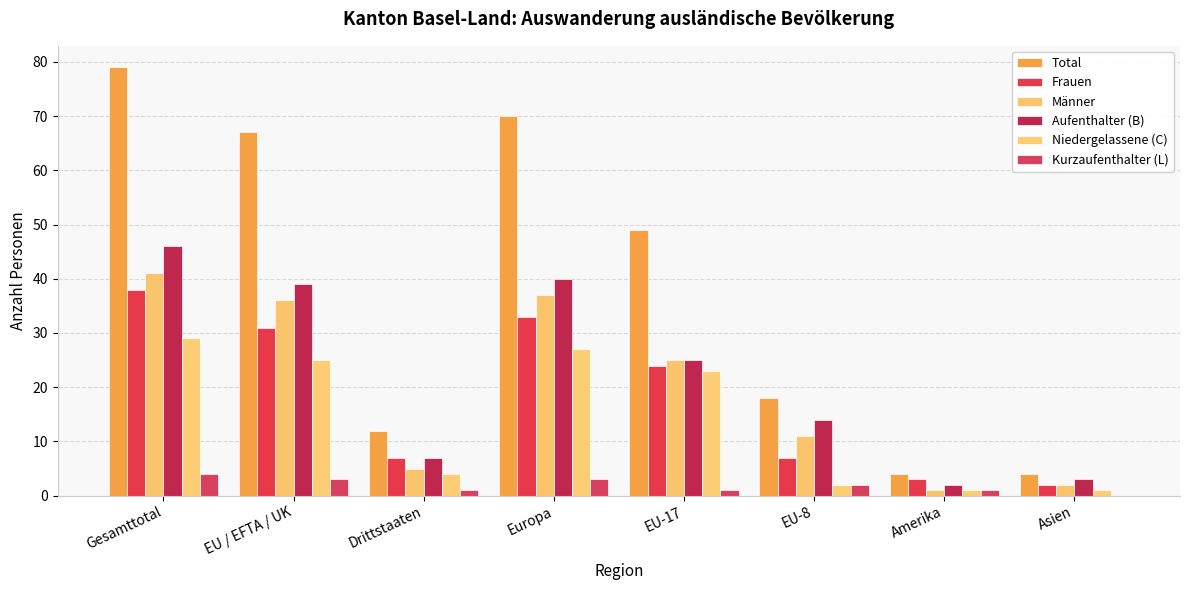

What is the difference between the Frauen values at Amerika and Asien?

1